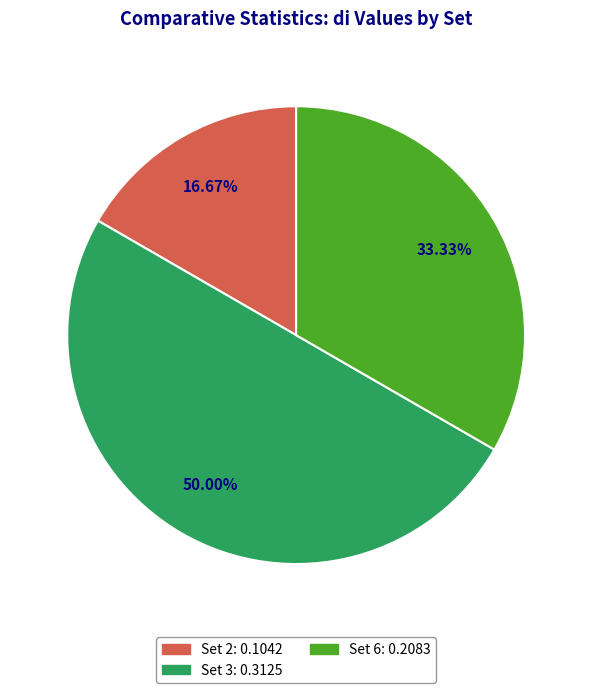

Which category has the biggest portion of the pie?

Set 3